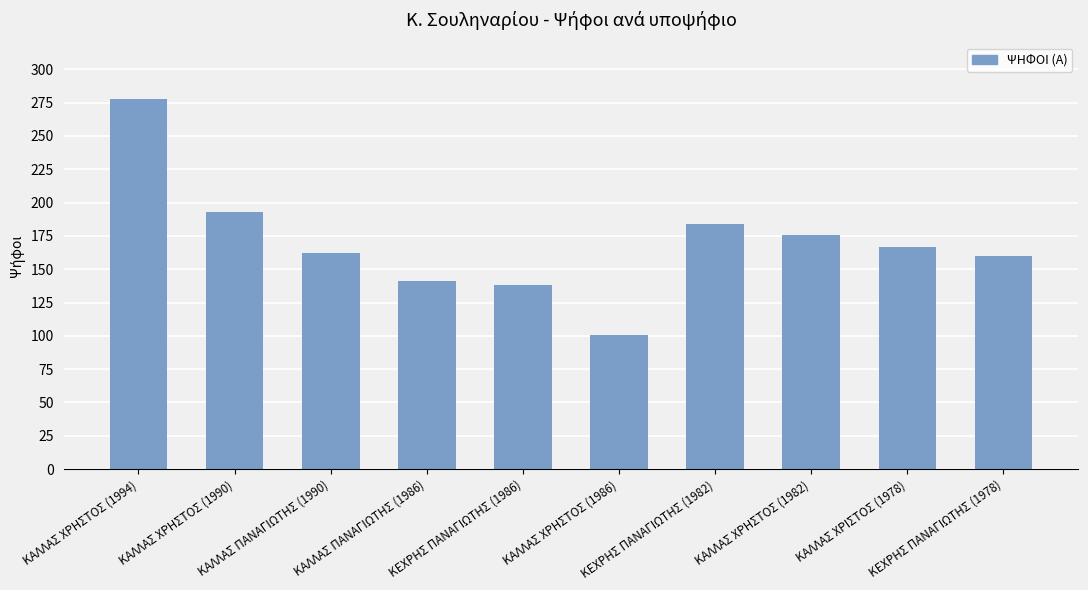

Between ΚΕΧΡΗΣ ΠΑΝΑΓΙΩΤΗΣ (1982) and ΚΑΛΛΑΣ ΠΑΝΑΓΙΩΤΗΣ (1990), which is larger?

ΚΕΧΡΗΣ ΠΑΝΑΓΙΩΤΗΣ (1982)